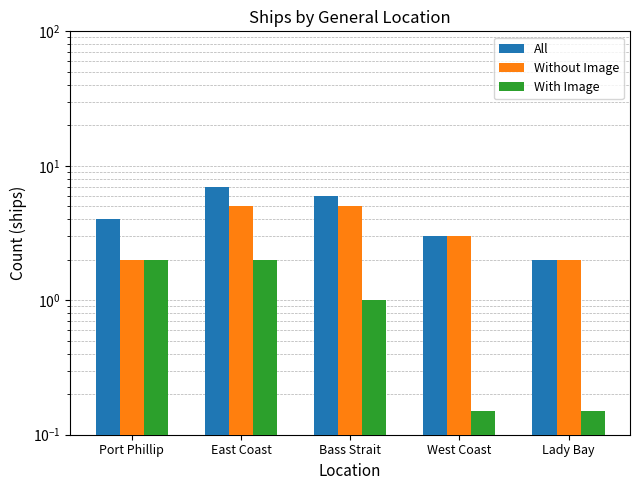

List the series in order of their overall mean, highest first.

All, Without Image, With Image